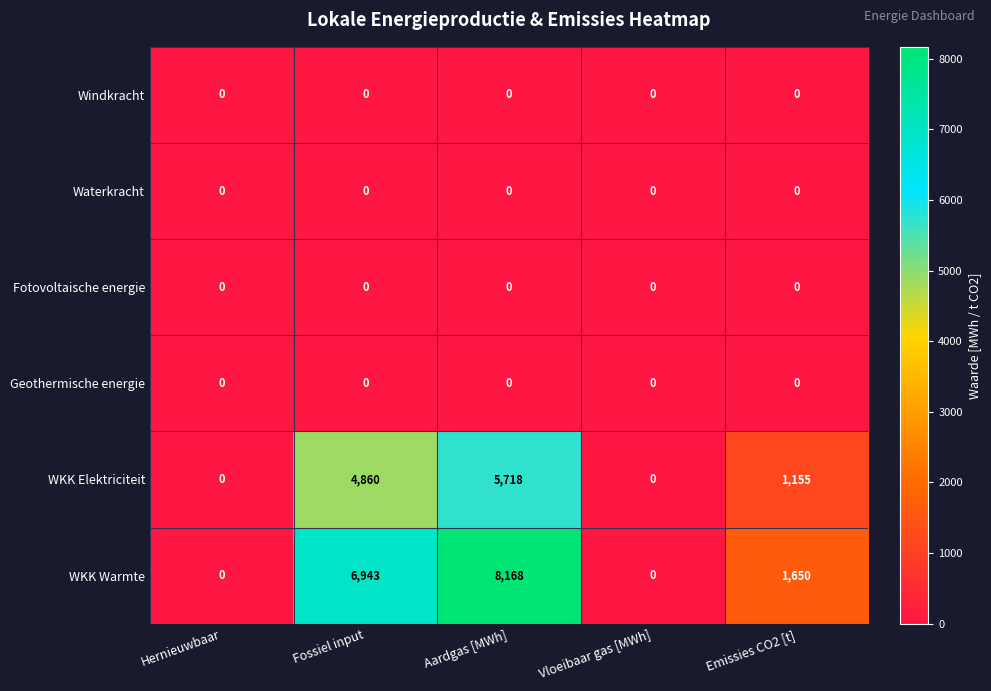

Which series has the widest spread of values?

WKK Warmte